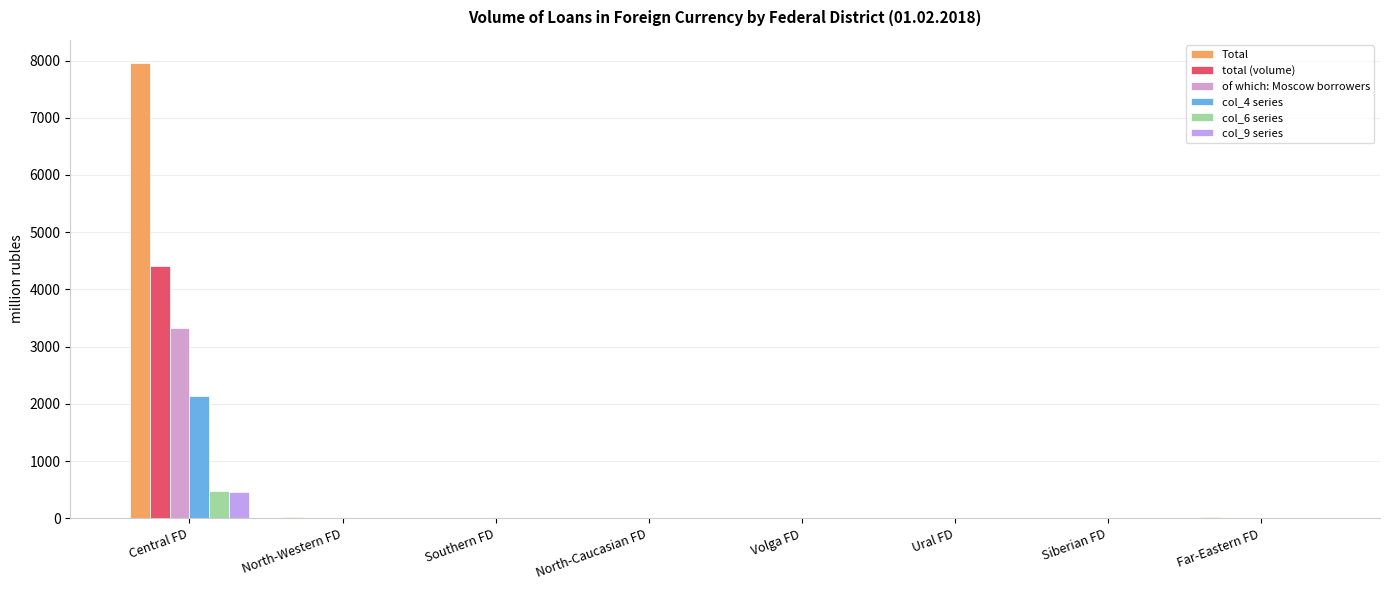

Reading left to right, list all the values displayed in this chart.

Total: 7965	16	3	0	6	1	0	17
total (volume): 4418	4	3	0	1	0	0	9
of which: Moscow borrowers: 3330	4	3	0	1	0	0	6
col_4 series: 2144	12	0	0	0	0	0	0
col_6 series: 479	0	0	0	5	0	0	0
col_9 series: 468	0	0	0	0	0	0	7